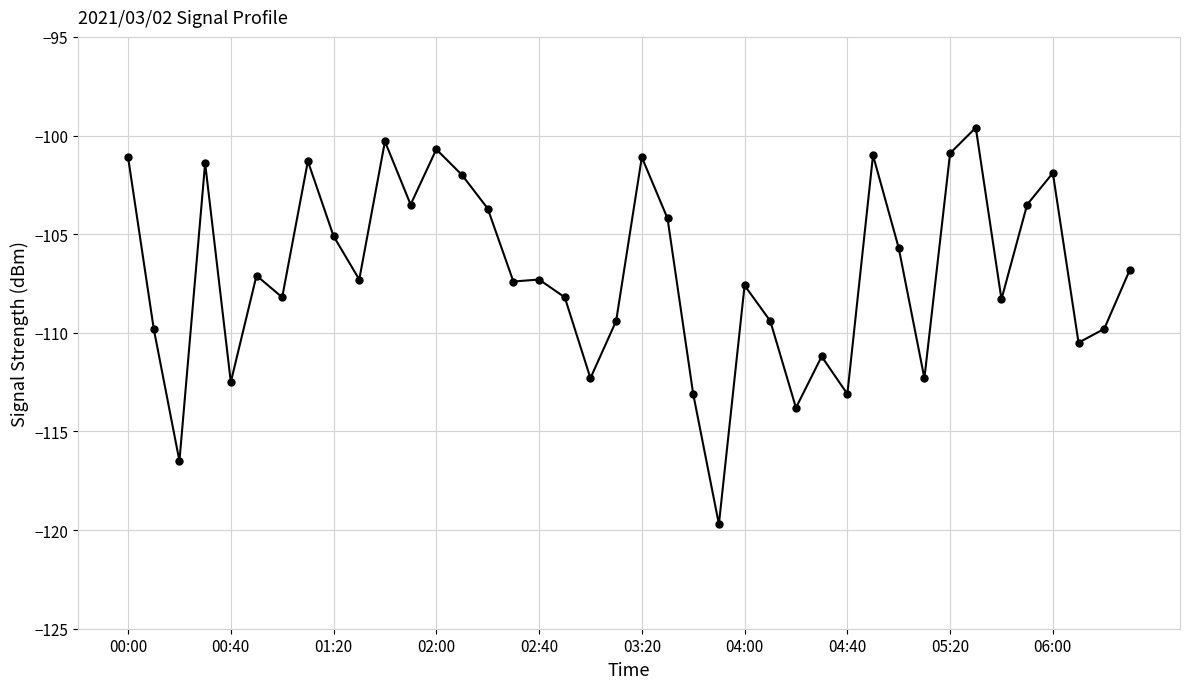

What is the maximum value shown in the chart?

-99.6